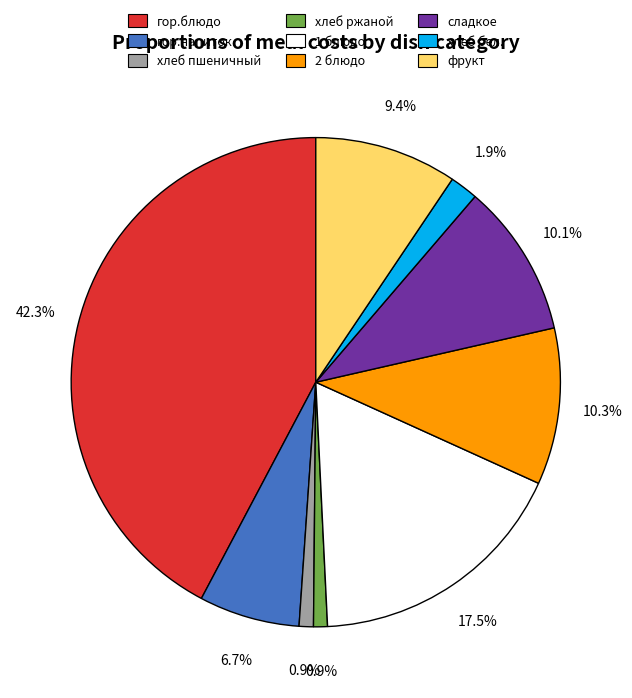

The хлеб пшеничный slice represents 11% of the pie. True or false?

False